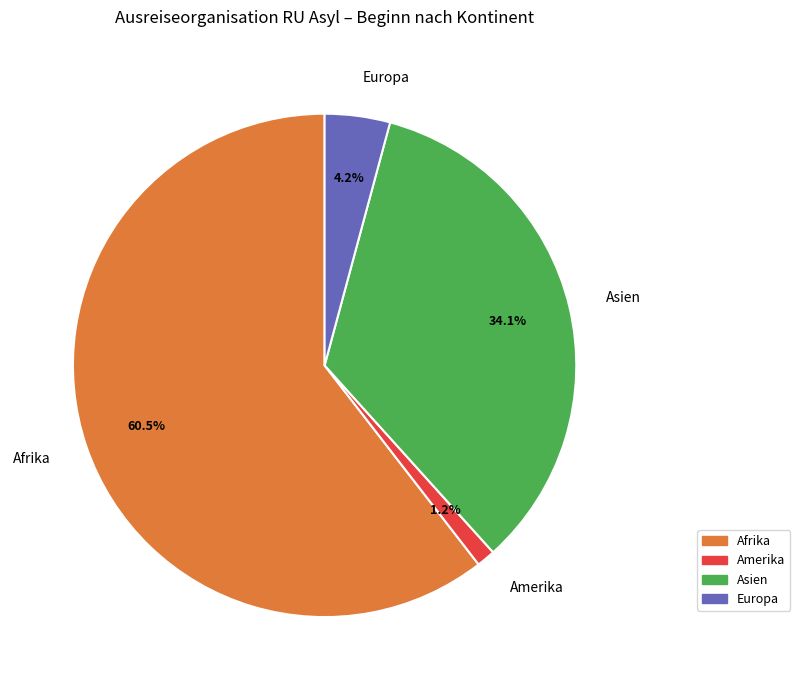

Count the number of slices in the pie.

4